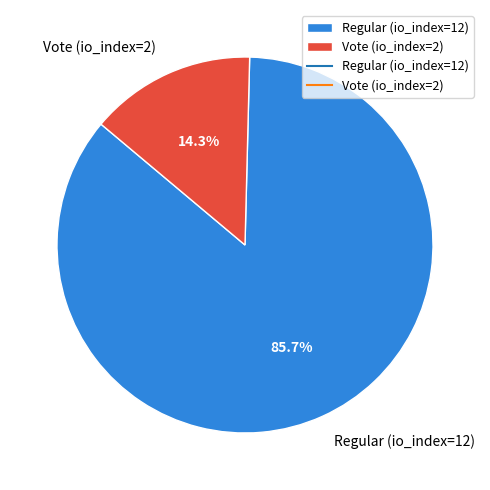

Combined, do Regular (io_index=12) and Vote (io_index=2) account for over 50%?

Yes